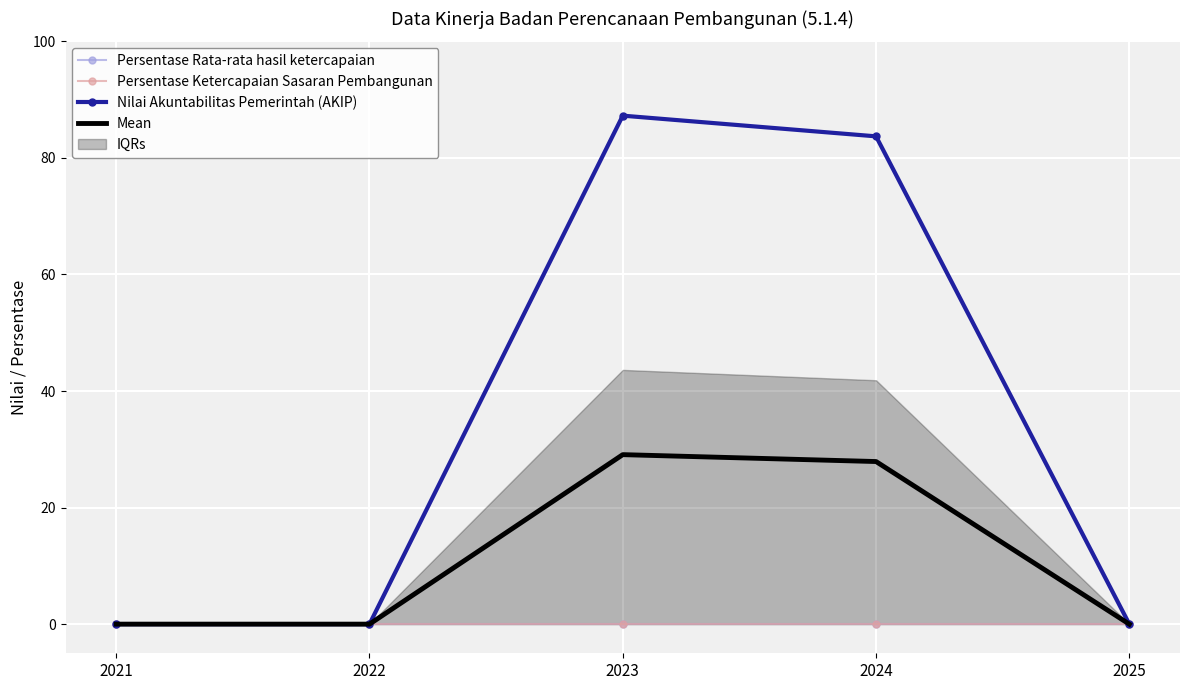

At 2021, list the series in order from largest to smallest.

Persentase Rata-rata hasil ketercapaian, Persentase Ketercapaian Sasaran Pembangunan, Nilai Akuntabilitas Pemerintah (AKIP), Mean